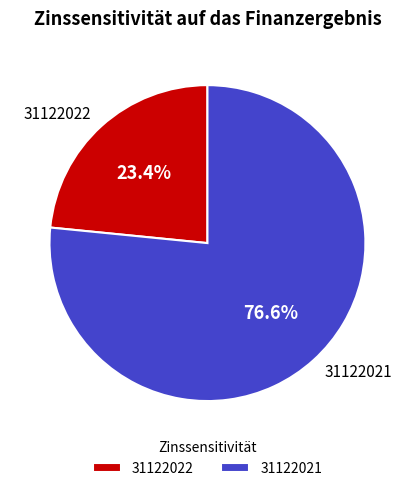

What is the ratio of the value at 31122021 to the value at 31122022?

3.3